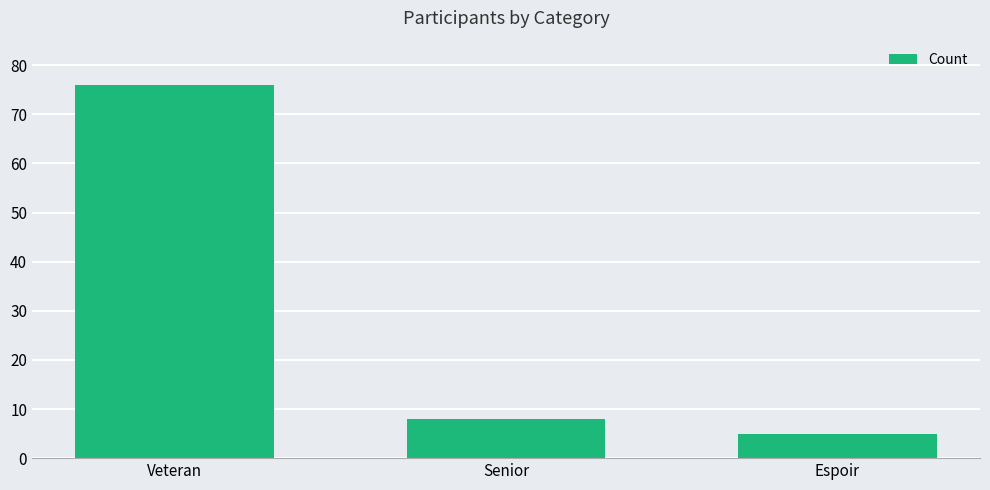

Reading left to right, list all the values displayed in this chart.

76	8	5